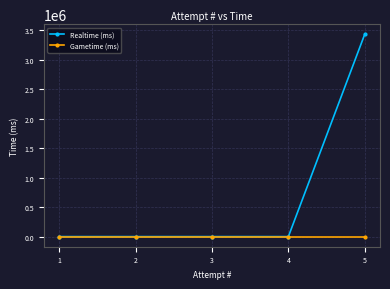

Reading left to right, transcribe all the data shown in this chart.

Realtime (ms): 1=0	2=0	3=0	4=0	5=3433464
Gametime (ms): 1=0	2=0	3=0	4=0	5=0